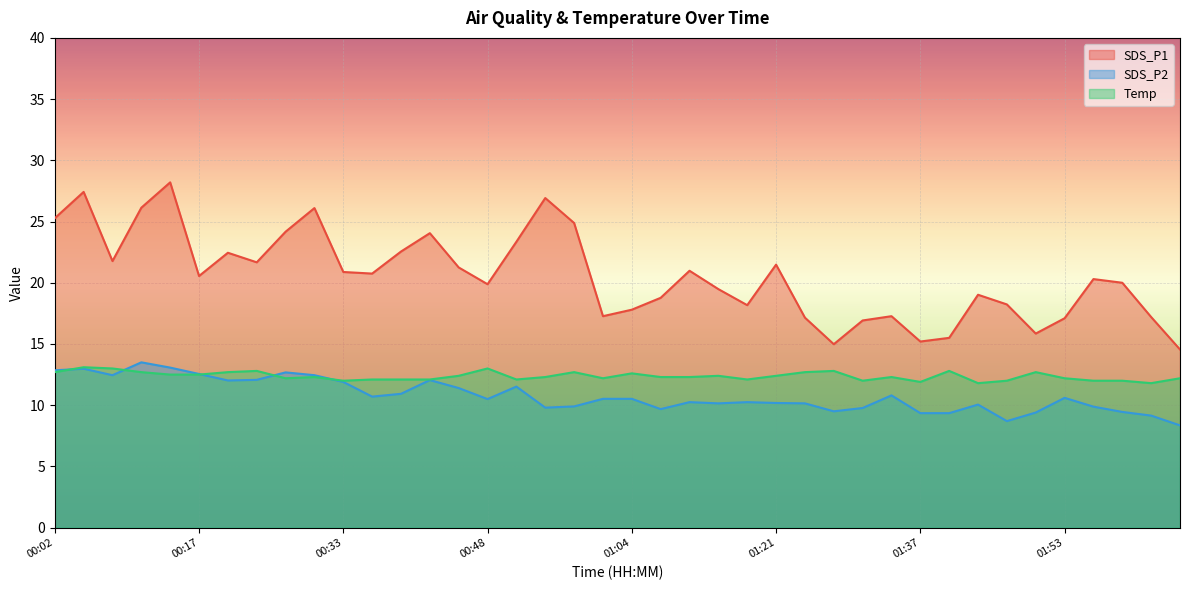

Reading left to right, list all the values displayed in this chart.

SDS_P1: 25.3	27.4	21.8	26.1	28.2	20.6	22.4	21.7	24.2	26.1	20.9	20.8	22.6	24.1	21.2	19.9	23.4	26.9	24.9	17.3	17.8	18.8	21.0	19.5	18.2	21.5	17.1	15.0	16.9	17.3	15.2	15.5	19.0	18.2	15.8	17.1	20.3	20.0	17.2	14.6
SDS_P2: 12.8	13.0	12.4	13.5	13.1	12.6	12.0	12.1	12.7	12.4	11.9	10.7	10.9	12.1	11.4	10.5	11.5	9.8	9.9	10.5	10.5	9.7	10.2	10.2	10.2	10.2	10.2	9.5	9.8	10.8	9.3	9.3	10.1	8.7	9.4	10.6	9.9	9.4	9.2	8.3
Temp: 12.7	13.1	13.0	12.7	12.5	12.5	12.7	12.8	12.2	12.3	12.0	12.1	12.1	12.1	12.4	13.0	12.1	12.3	12.7	12.2	12.6	12.3	12.3	12.4	12.1	12.4	12.7	12.8	12.0	12.3	11.9	12.8	11.8	12.0	12.7	12.2	12.0	12.0	11.8	12.2